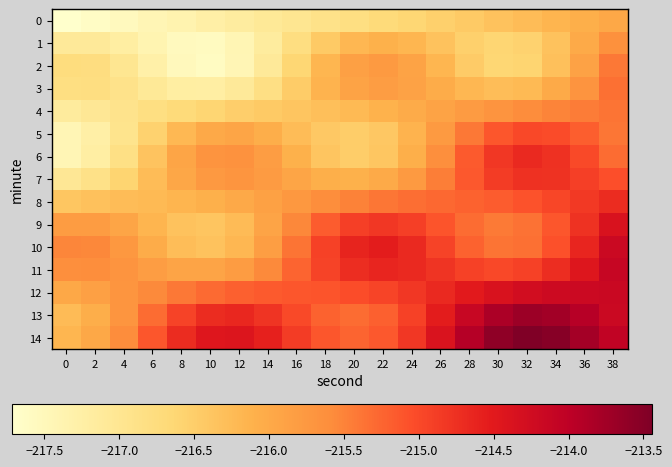

Between 12 and 34, which is larger?

34